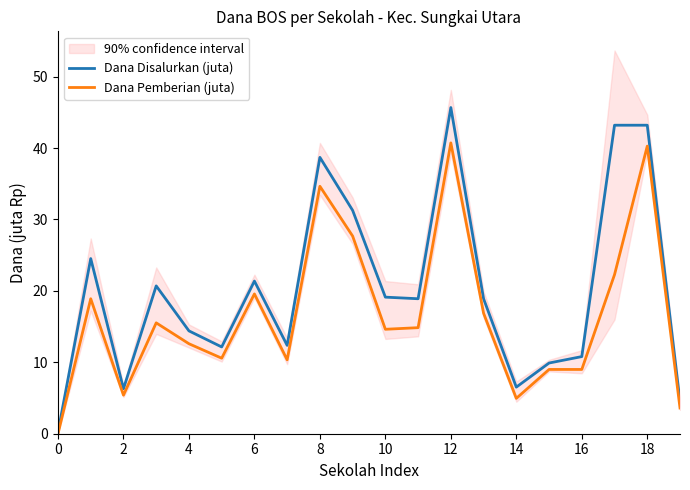

The Dana Disalurkan (juta) series shows 43.2 at 18. True or false?

True